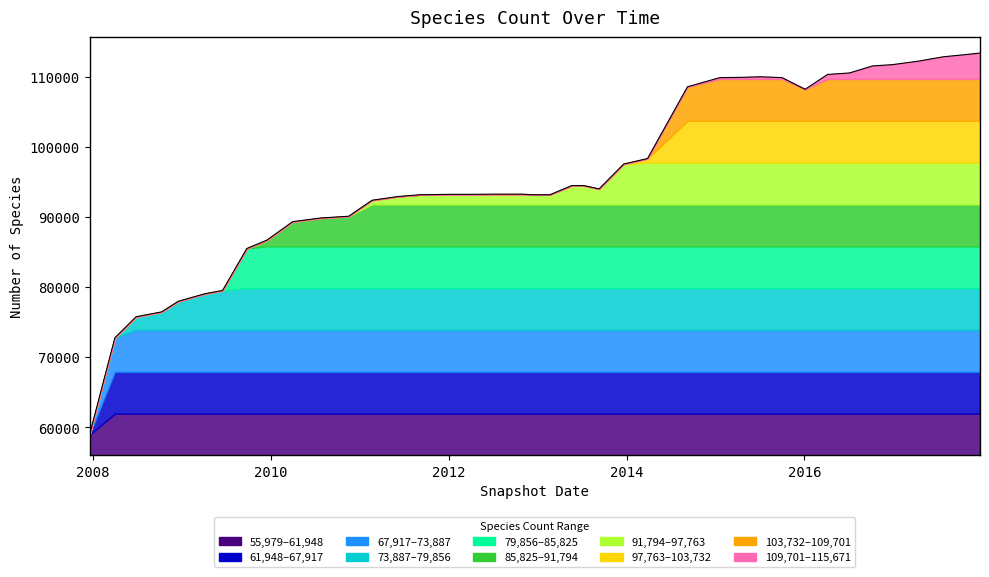

Which label corresponds to the smallest value in the chart?

2007-12-19